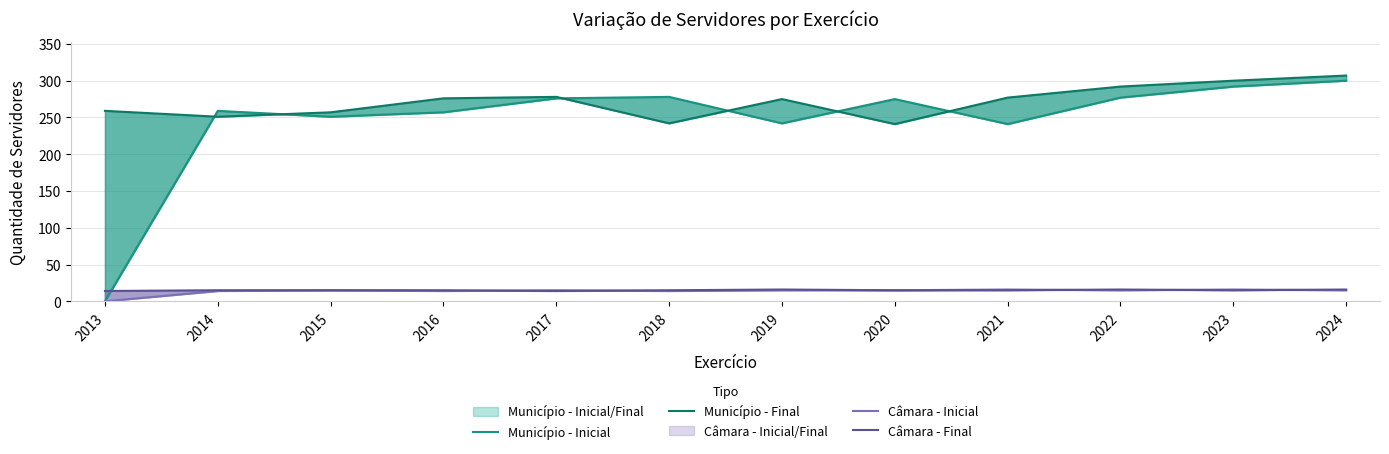

True or false: Município - Final has more than 0 points higher than both neighbors.

True